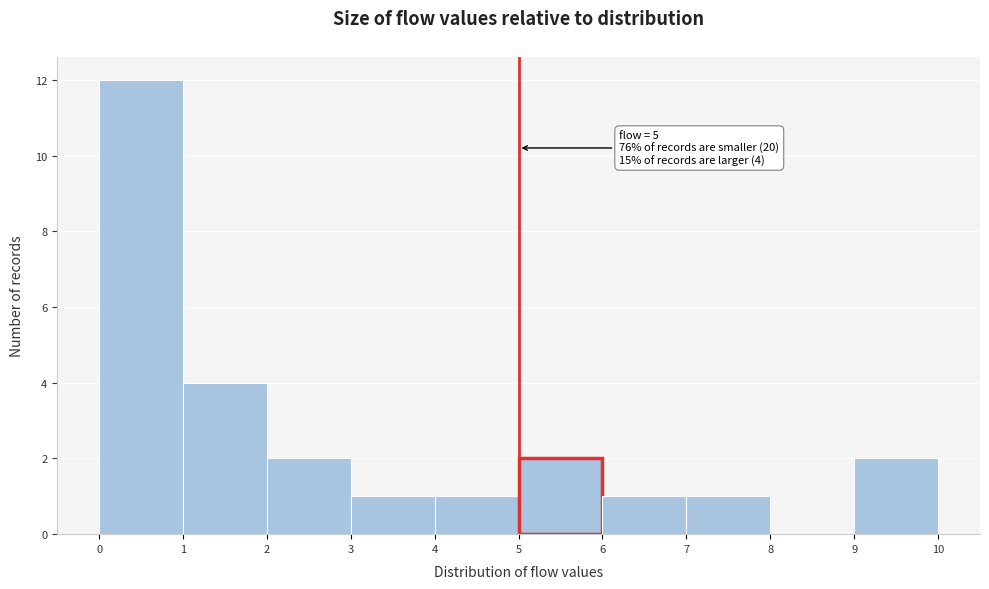

Which range on the x-axis has the tallest bar?

0 to 1